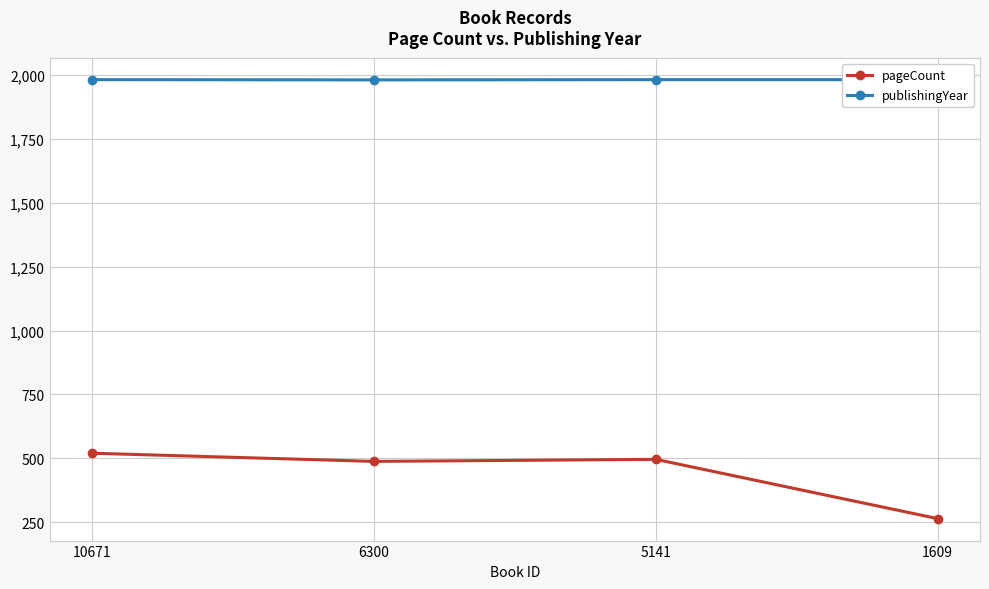

Reading left to right, transcribe all the data shown in this chart.

pageCount: 520	488	496	264
publishingYear: 1982	1981	1982	1982